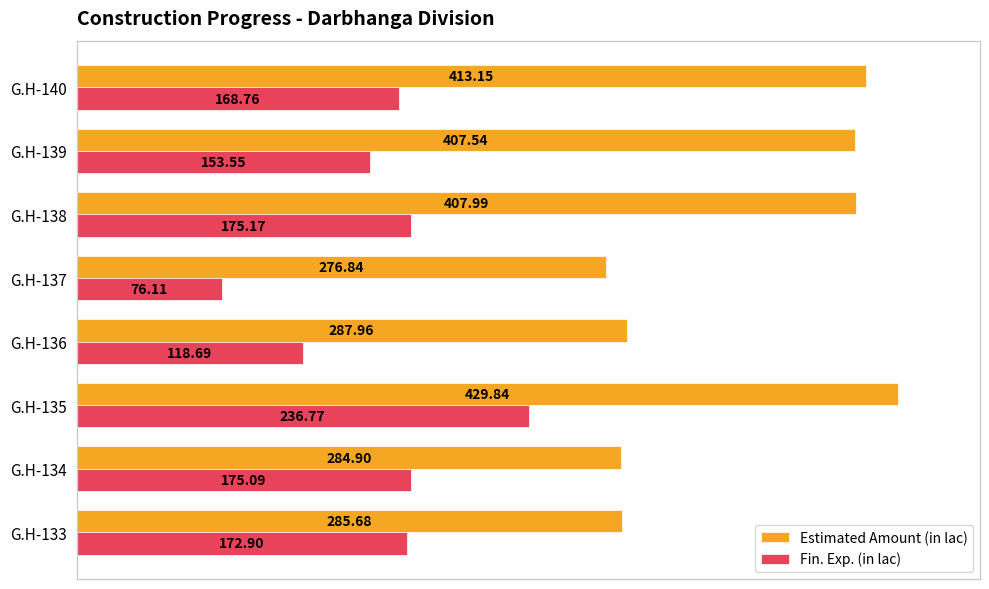

Between G.H-134 and G.H-138, which series saw the biggest shift?

Estimated Amount (in lac)